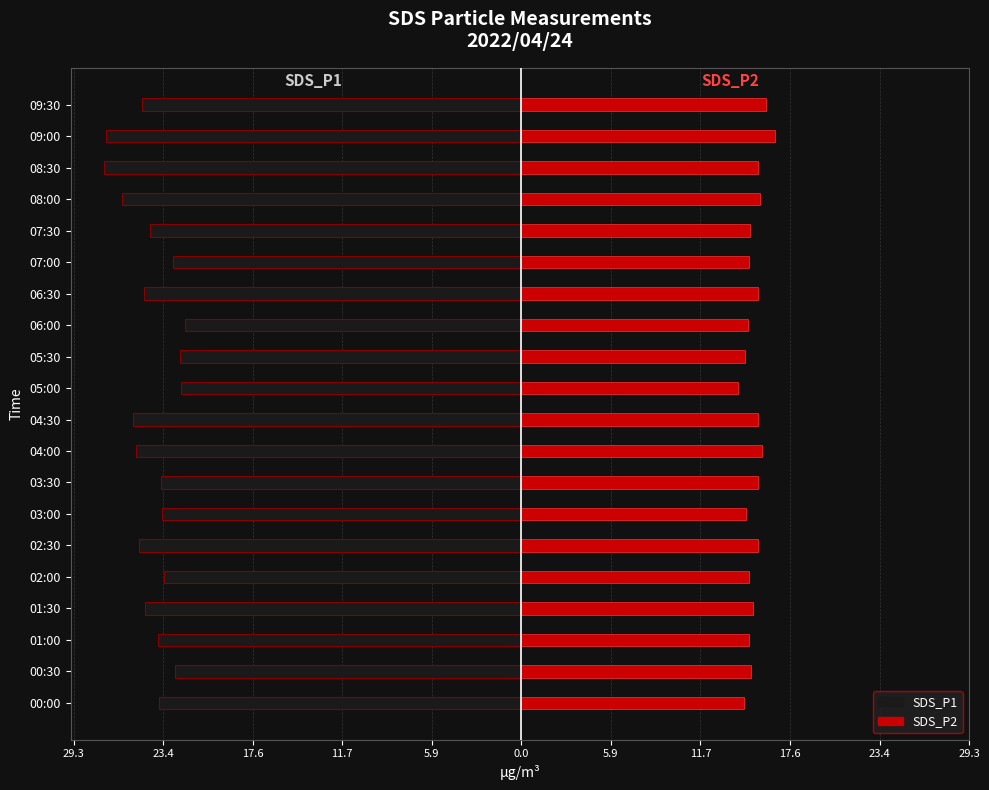

How many data points in SDS_P2 are above 15?

10